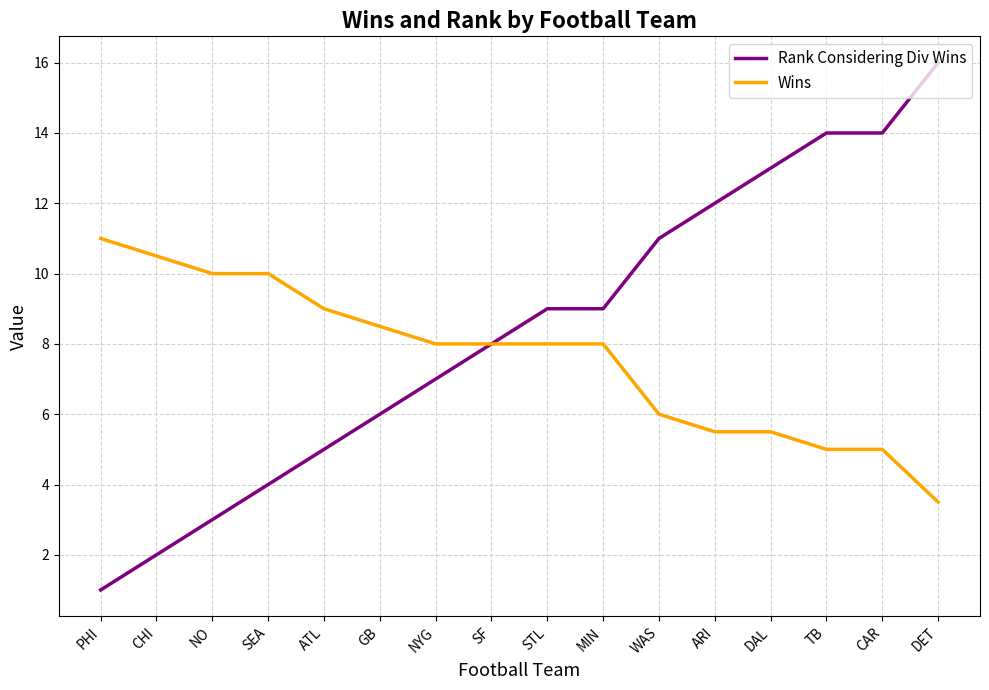

At which label does Wins reach its minimum?

DET